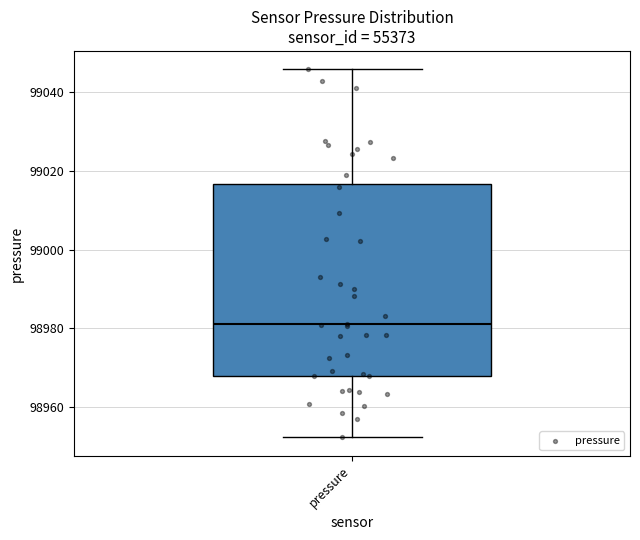

Where does the lower whisker of the box for pressure end on the y-axis? The values are not printed on the chart, so give them approximately, as read against the axis.

98952